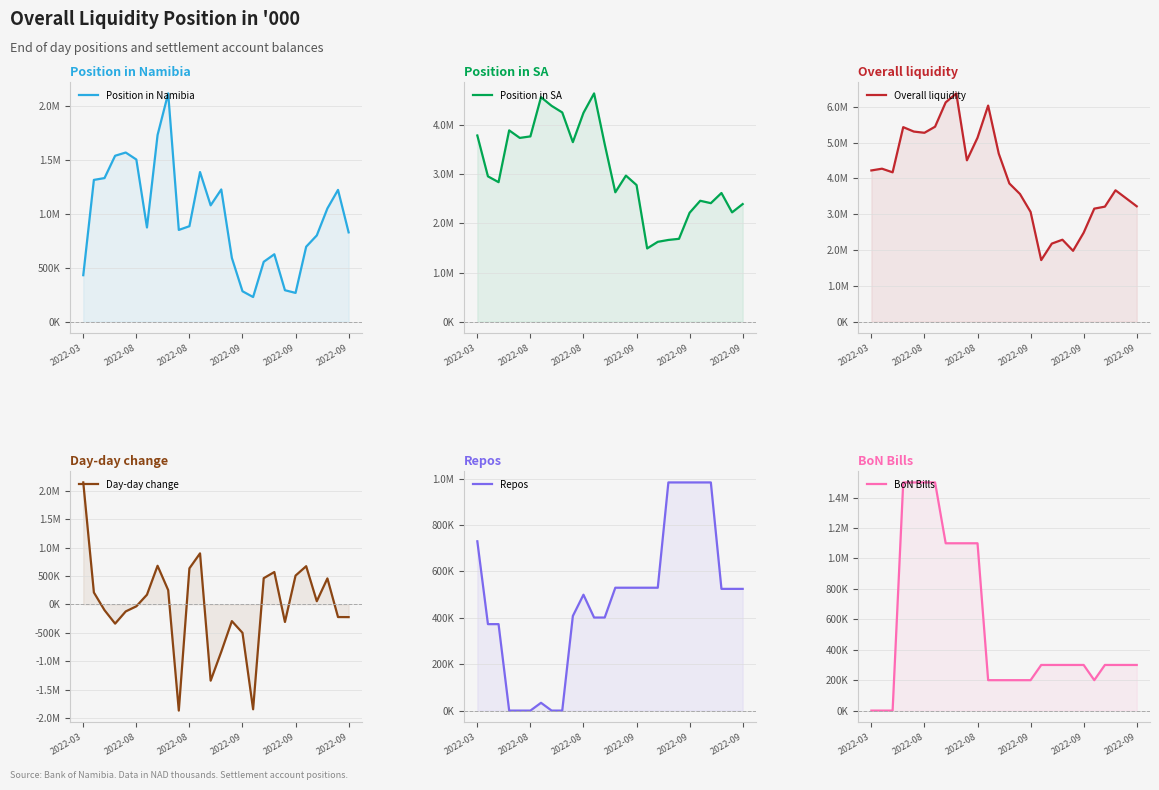

At which category does the chart reach its minimum across all series?

9